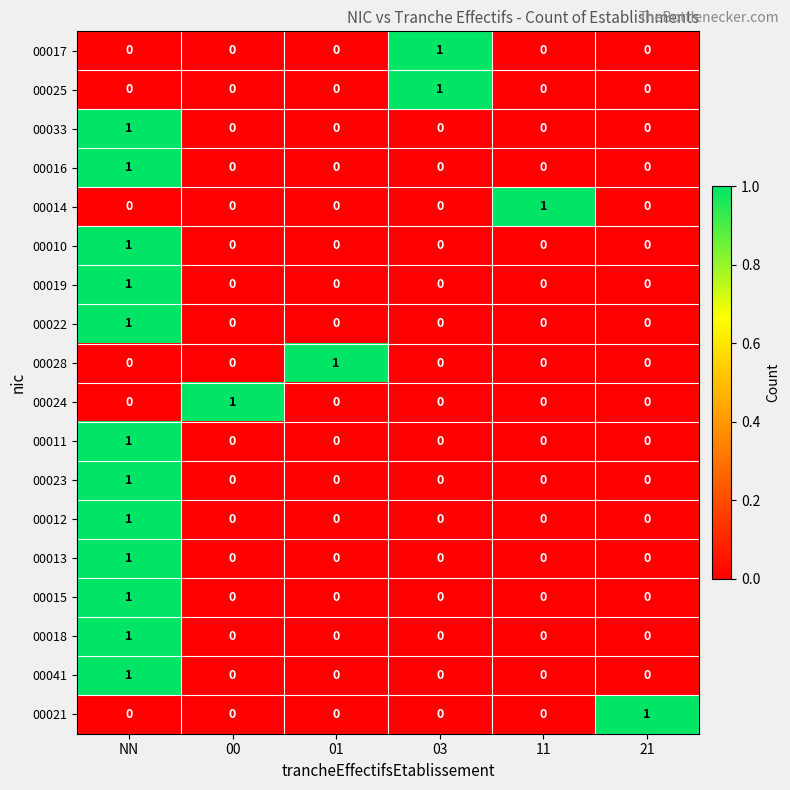

Is it true that 00016 equals 1 at 01?

False